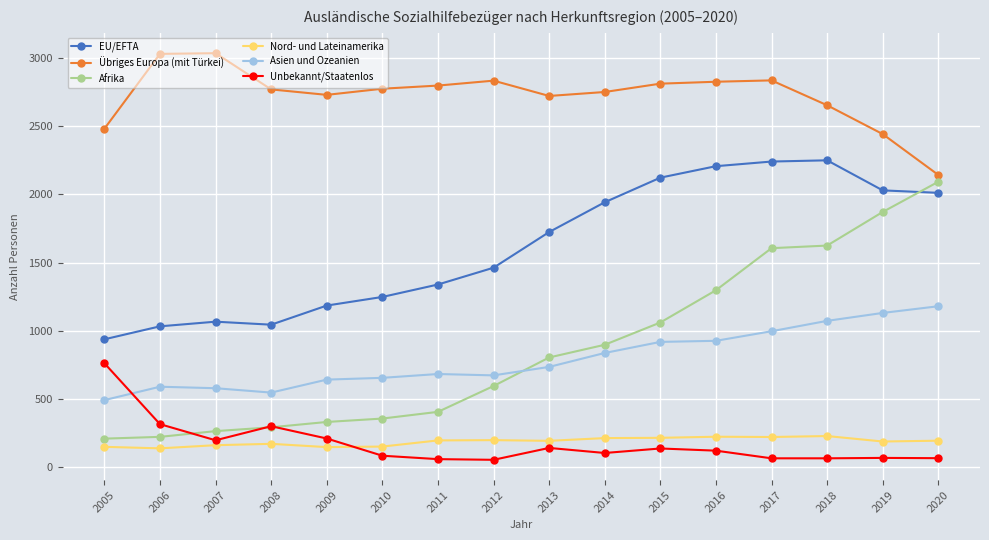

The Übriges Europa (mit Türkei) series shows 3027 at 2006. True or false?

True